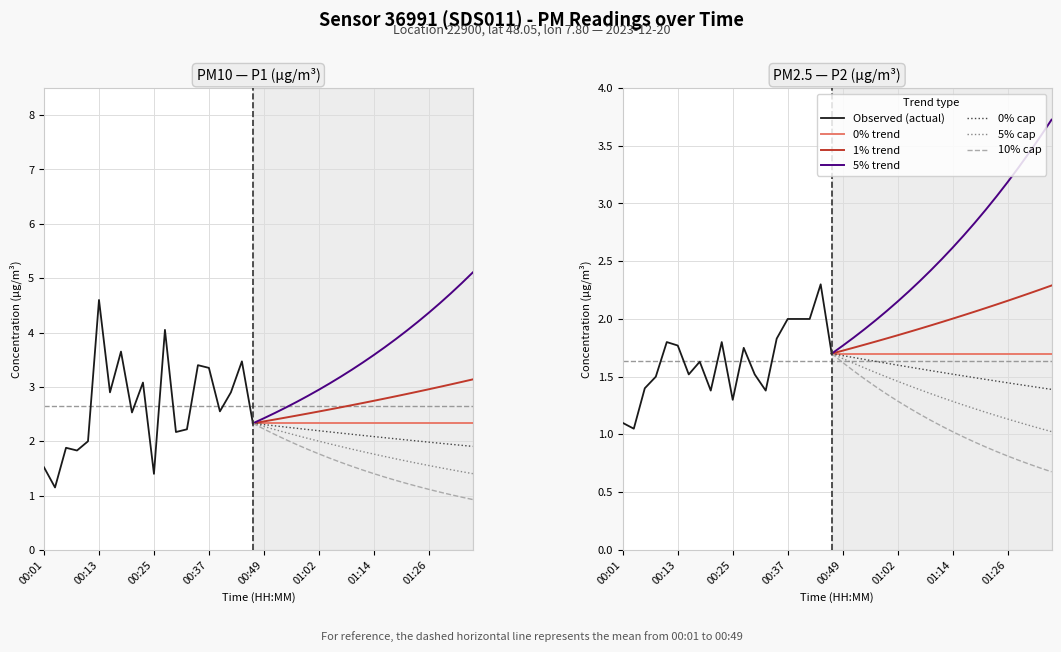

Is it true that P2 equals 1.8 at 00:10?

True